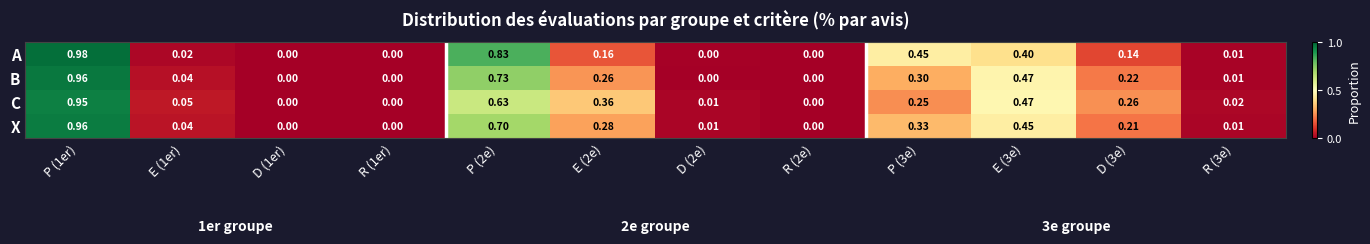

Is the value of B at D (3e) greater than the value of X at P (3e)?

No